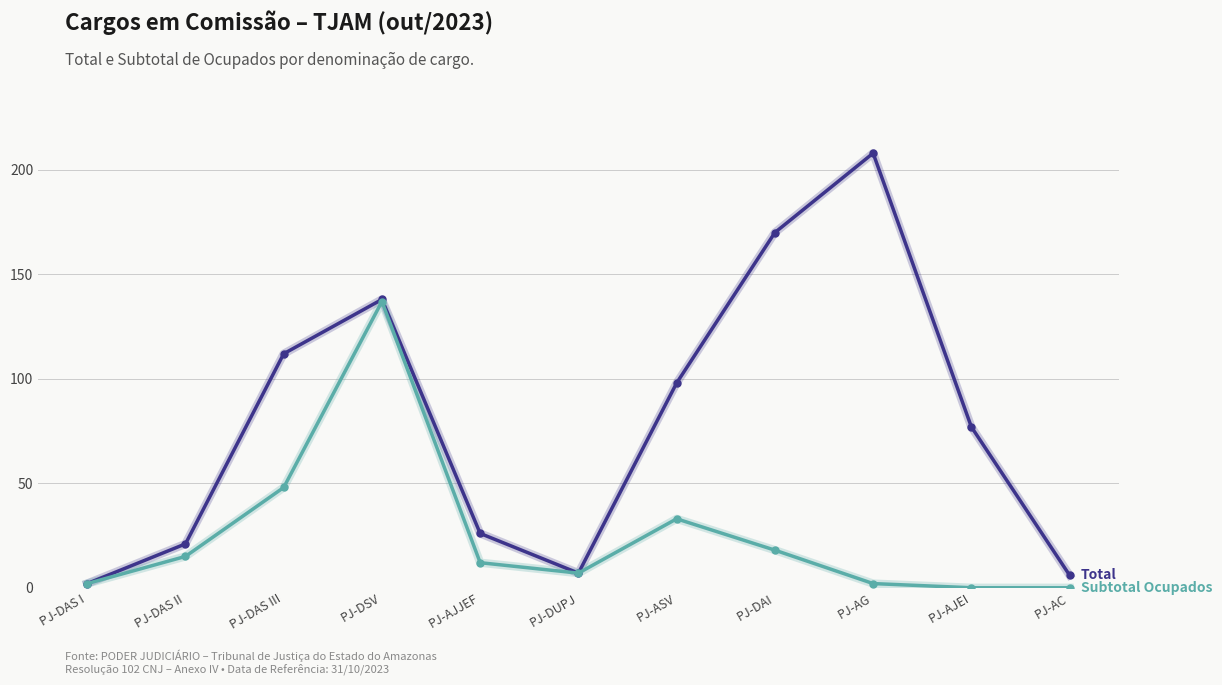

What is the difference between the highest and lowest values at PJ-ASV?

65